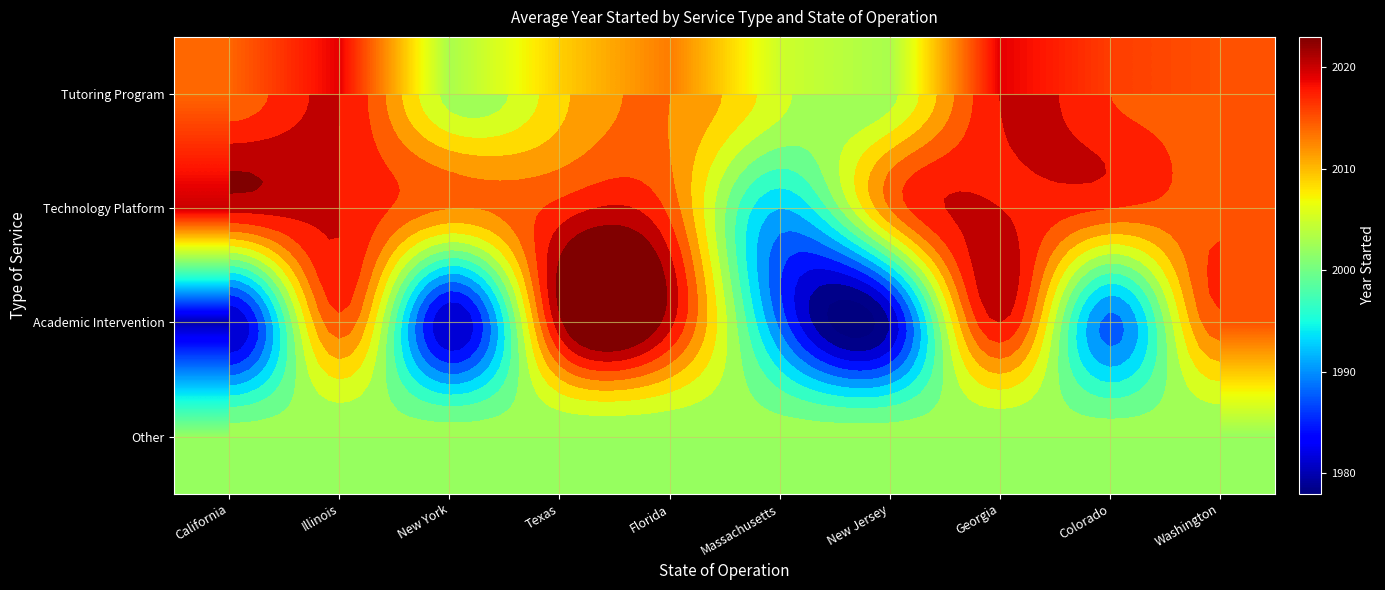

At Georgia, list the series in order from smallest to largest.

Other, Tutoring Program, Technology Platform, Academic Intervention